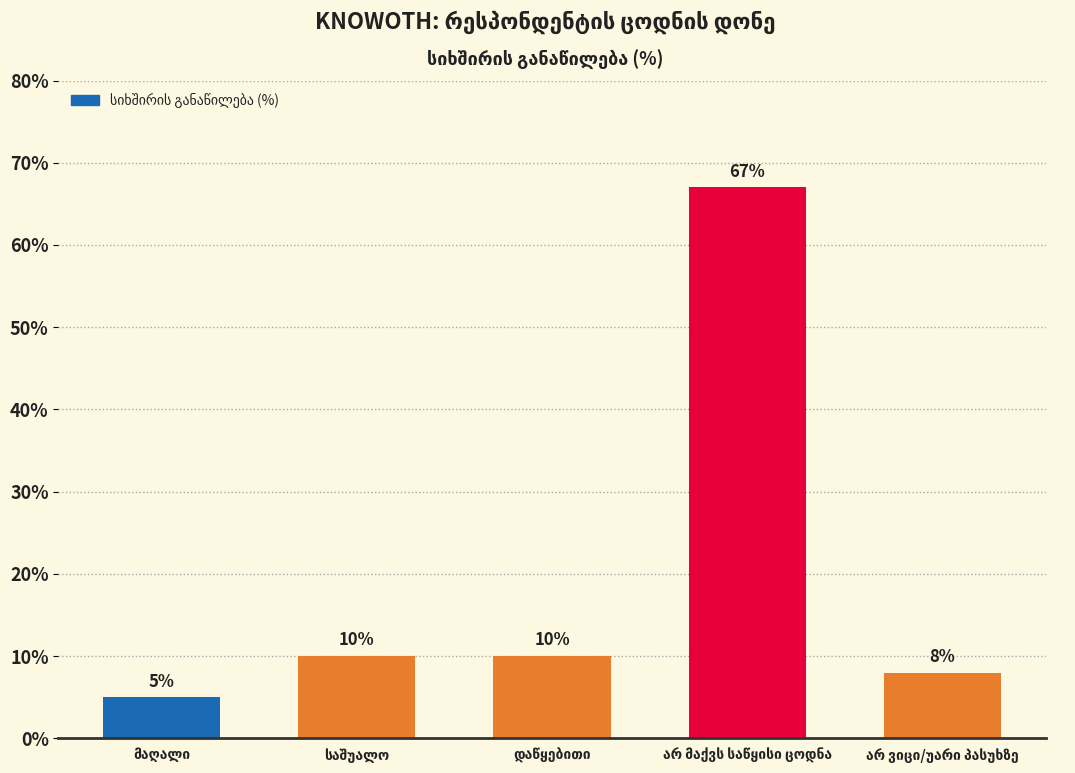

What is the greatest value displayed?

67